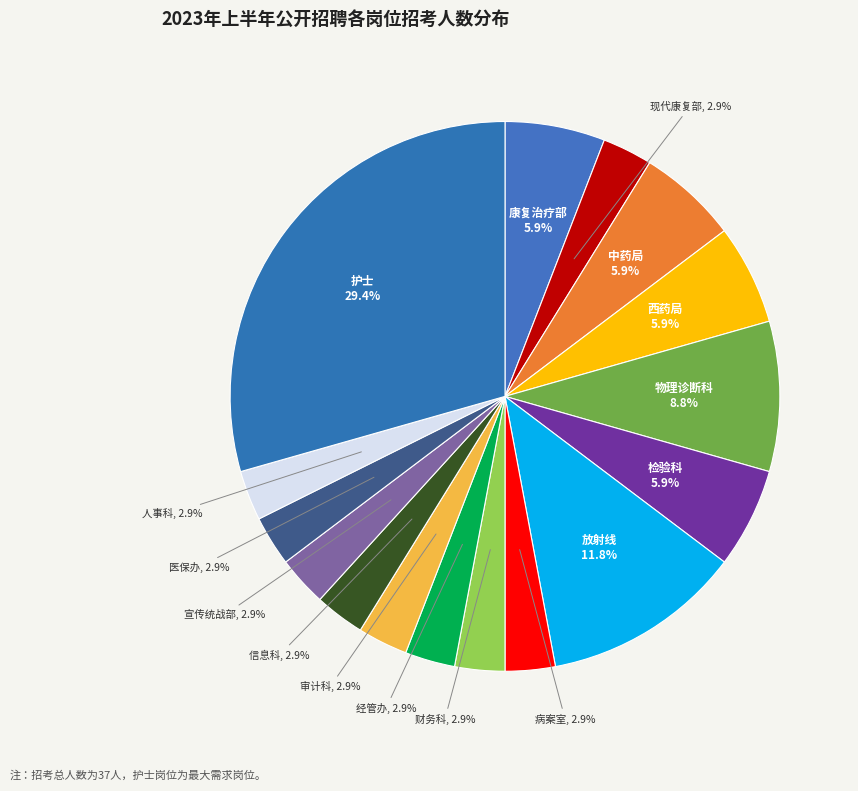

Which slice is the largest?

护士